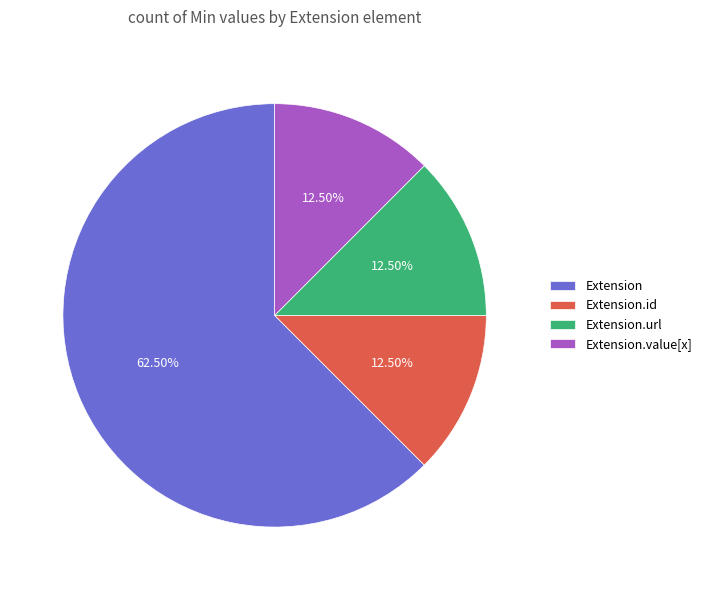

What is the majority slice?

Extension